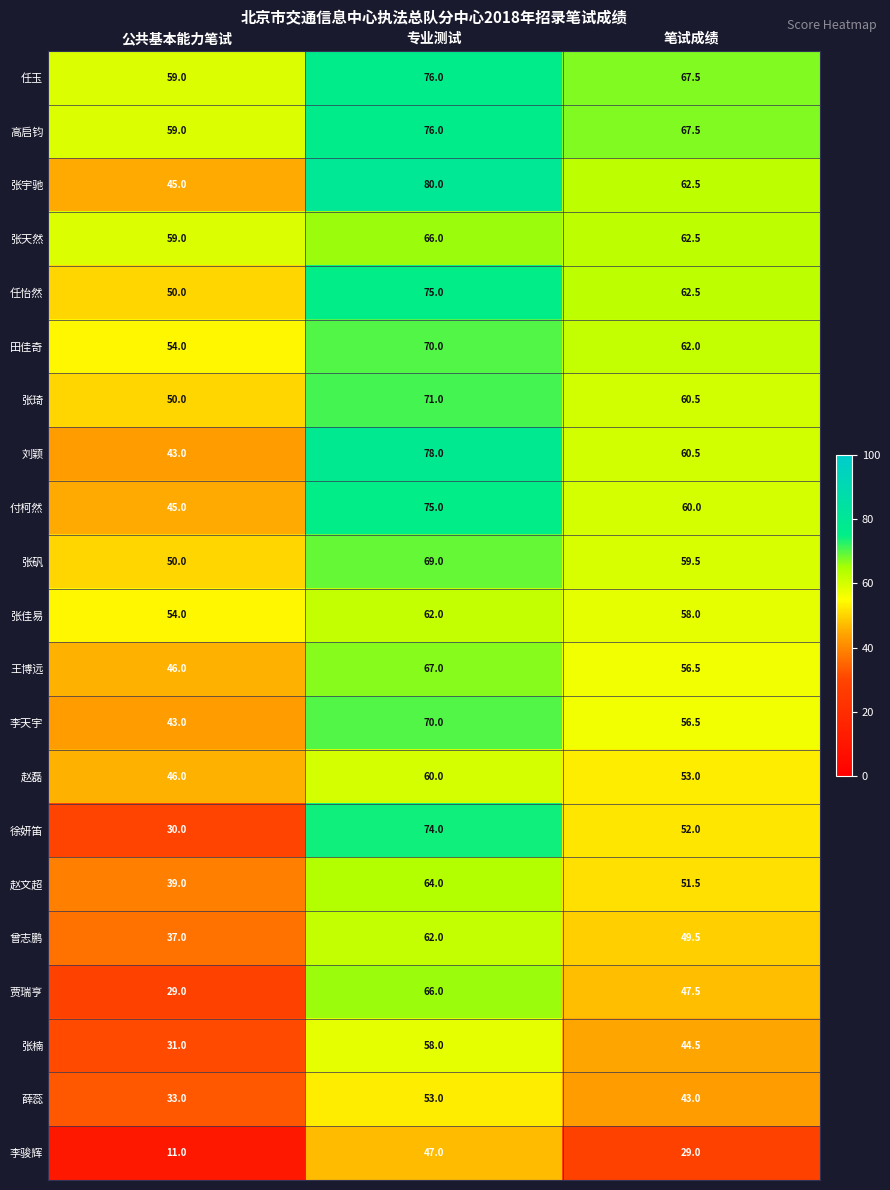

Read the 李骏辉 value at 笔试成绩.

29.0